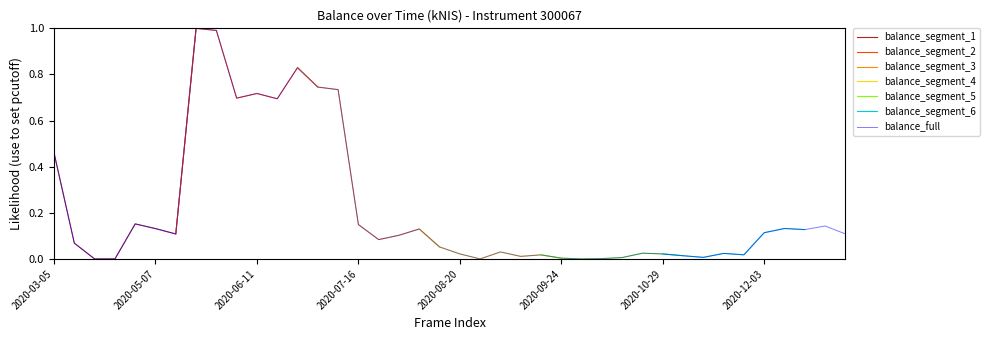

Reading left to right, extract all data points from this chart.

2020-03-05=0.5	2020-03-12=0.1	2020-03-19=0.0	2020-03-26=0.0	2020-04-30=0.2	2020-05-07=0.1	2020-05-14=0.1	2020-05-21=1.0	2020-05-27=1.0	2020-06-04=0.7	2020-06-11=0.7	2020-06-18=0.7	2020-06-25=0.8	2020-07-02=0.7	2020-07-09=0.7	2020-07-16=0.1	2020-07-23=0.1	2020-07-29=0.1	2020-08-06=0.1	2020-08-13=0.1	2020-08-20=0.0	2020-08-27=0.0	2020-09-03=0.0	2020-09-10=0.0	2020-09-17=0.0	2020-09-24=0.0	2020-10-01=0.0	2020-10-08=0.0	2020-10-15=0.0	2020-10-22=0.0	2020-10-29=0.0	2020-11-05=0.0	2020-11-12=0.0	2020-11-19=0.0	2020-11-26=0.0	2020-12-03=0.1	2020-12-10=0.1	2020-12-17=0.1	2020-12-24=0.1	2020-12-31=0.1